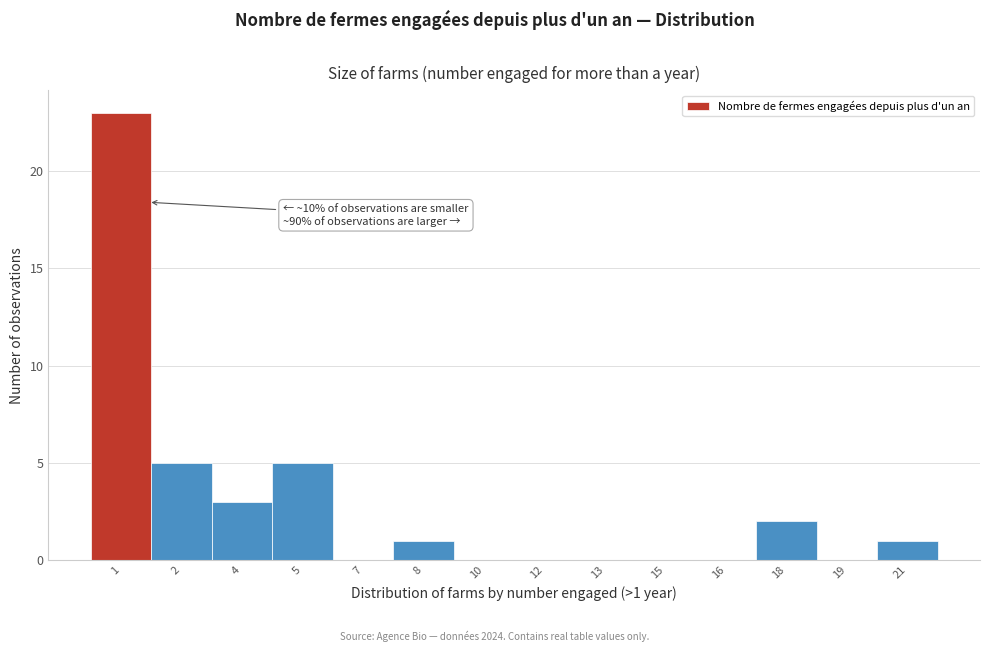

Reading left to right, what are all the values shown in this chart?

1=23	2=5	4=3	5=5	7=0	8=1	10=0	12=0	13=0	15=0	16=0	18=2	19=0	21=1